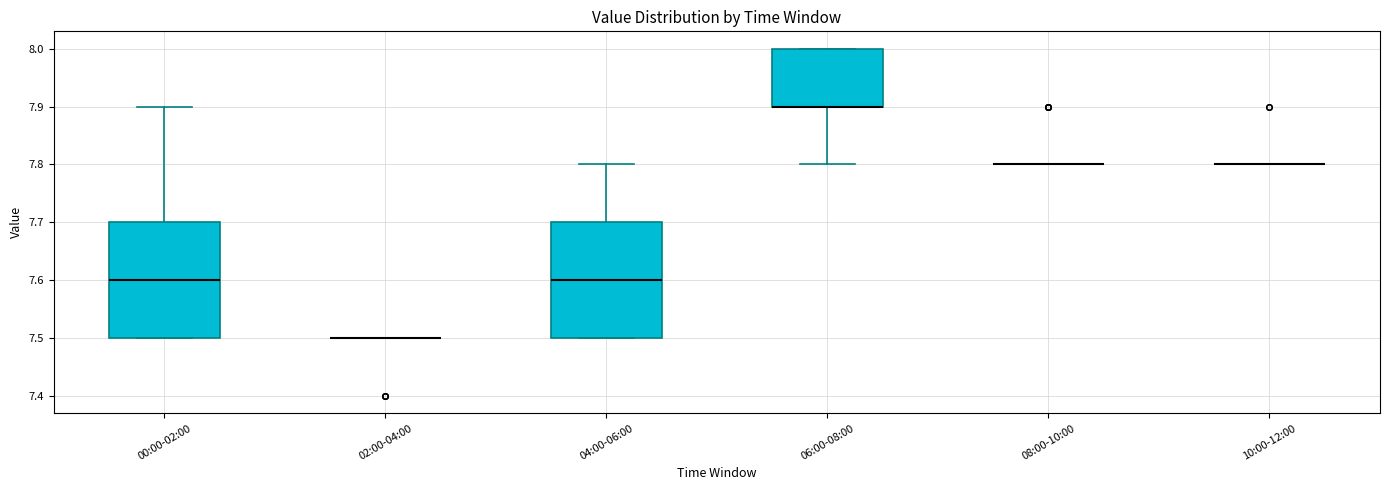

Where does the upper whisker of the box for 04:00-06:00 end on the y-axis? The values are not printed on the chart, so give them approximately, as read against the axis.

7.8